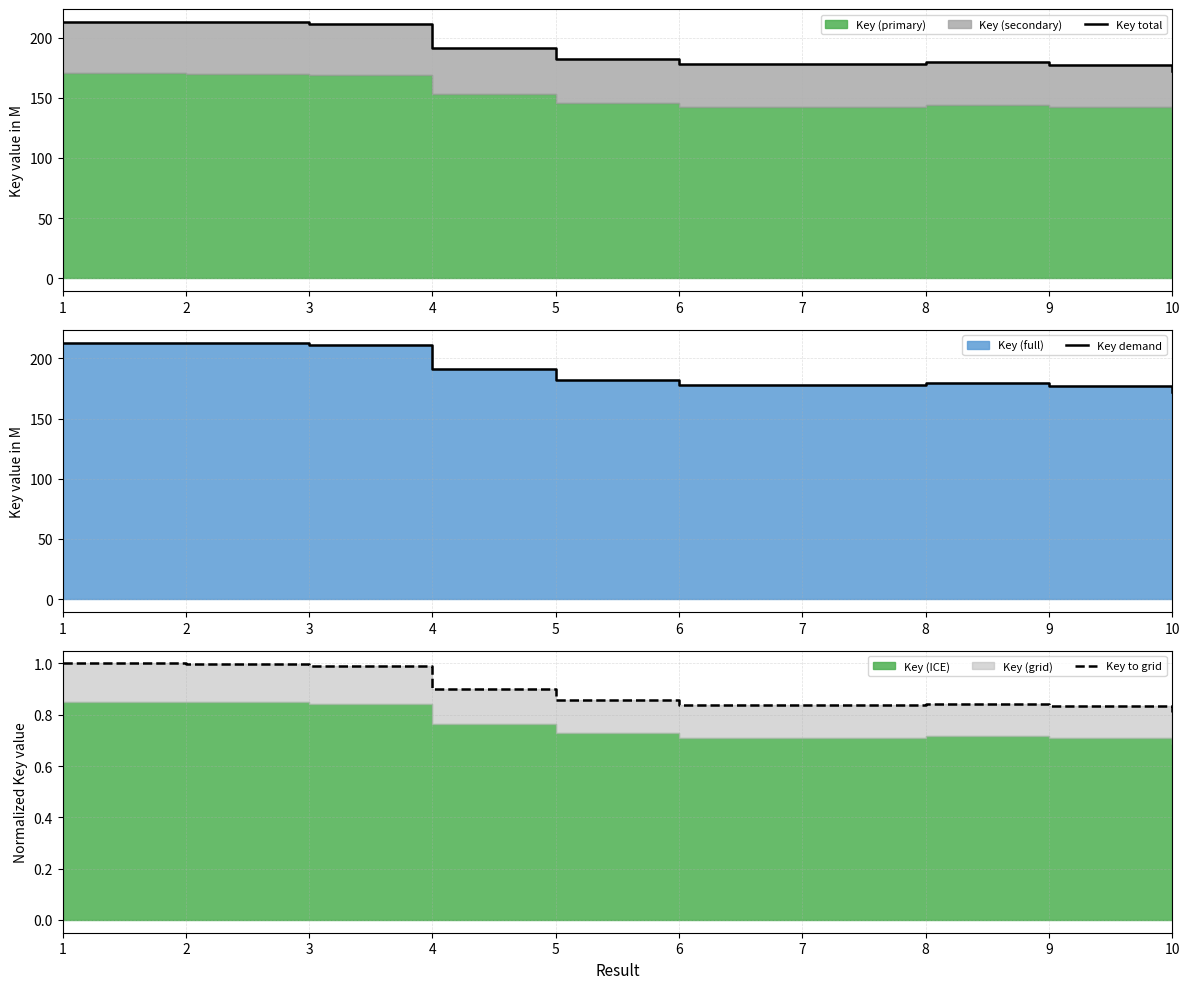

Reading right to left, list all the values displayed in this chart.

Key total: 10=172.4	9=177.4	8=179.7	7=178.3	6=178.2	5=182.4	4=191.5	3=211.1	2=212.6	1=213.1
Key demand: 10=172.4	9=177.4	8=179.7	7=178.3	6=178.2	5=182.4	4=191.5	3=211.1	2=212.6	1=213.1
Key to grid: 10=0.8	9=0.8	8=0.8	7=0.8	6=0.8	5=0.9	4=0.9	3=1.0	2=1.0	1=1.0